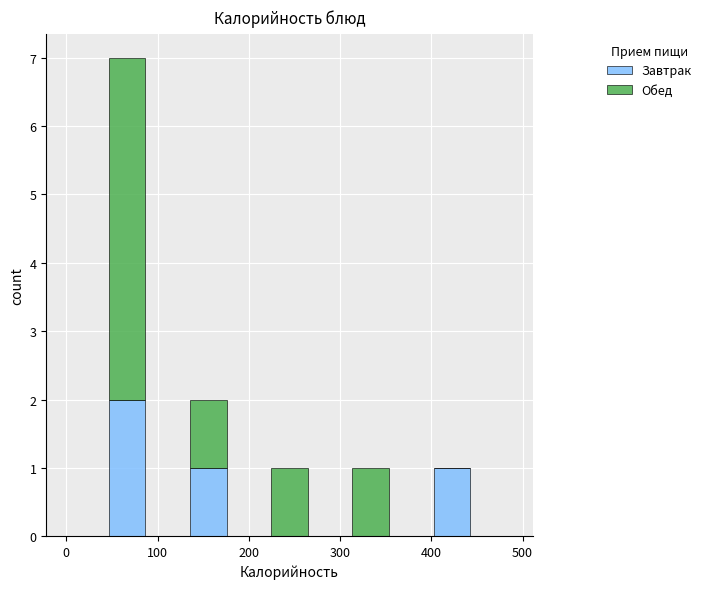

What is the total height of the stacked bar covering 400 to 440 on the x-axis? Neither the bar edges nor the heights are printed on the chart, so give them approximately, as read against the axes.

1